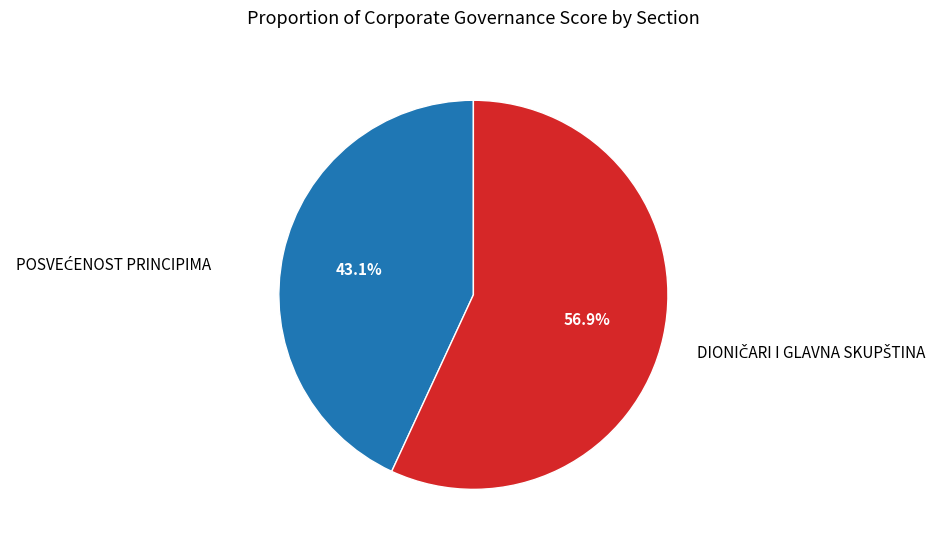

Is there any slice that represents more than half of the pie?

Yes